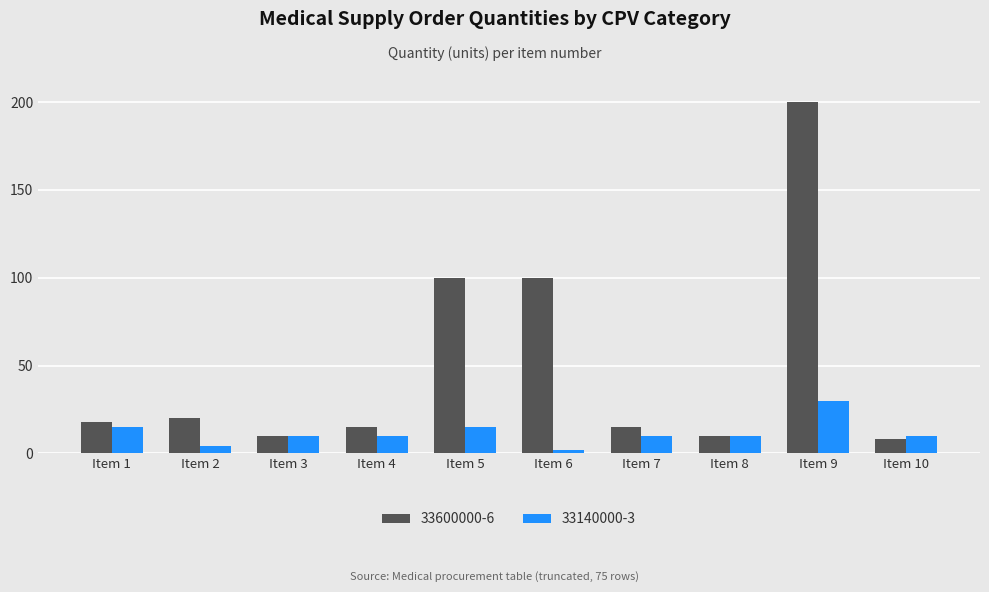

Does the chart contain any negative values?

No